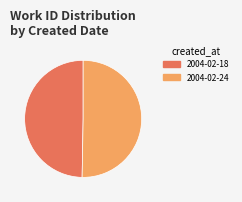

Approximately how many times larger is the value at 2004-02-18 compared to 2004-02-24?

1.0